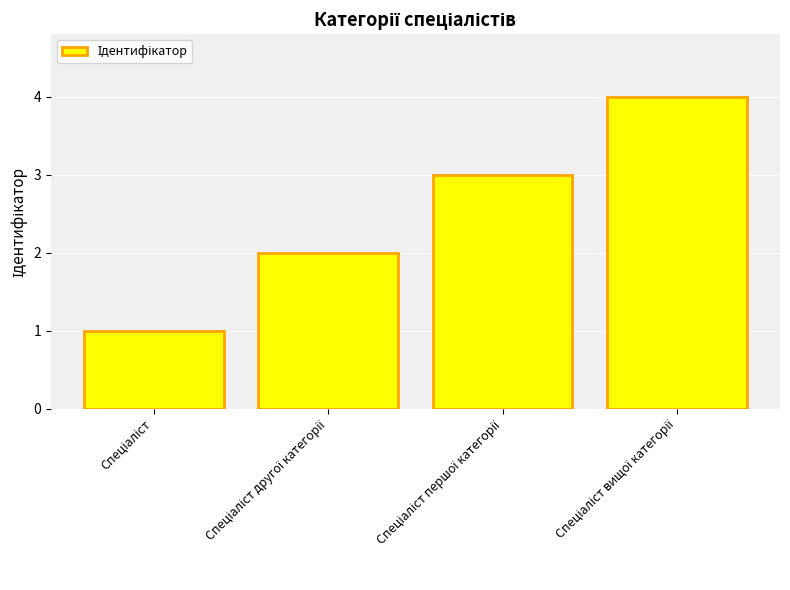

What is the maximum value shown in the chart?

4